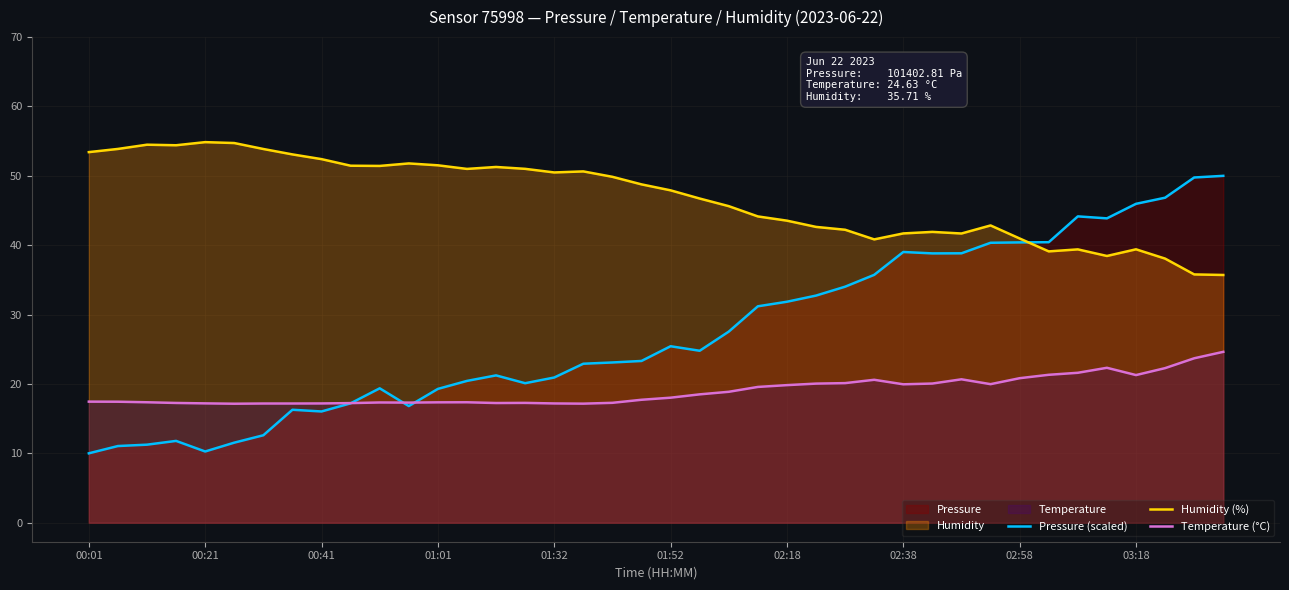

In Pressure (scaled), how many points are higher than both neighbors (excluding endpoints)?

7